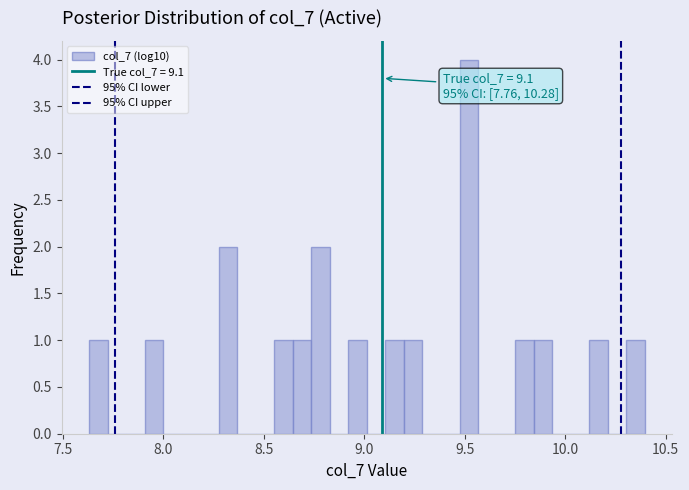

Read against the x-axis, roughly where is the centre of the tallest bar?

9.50